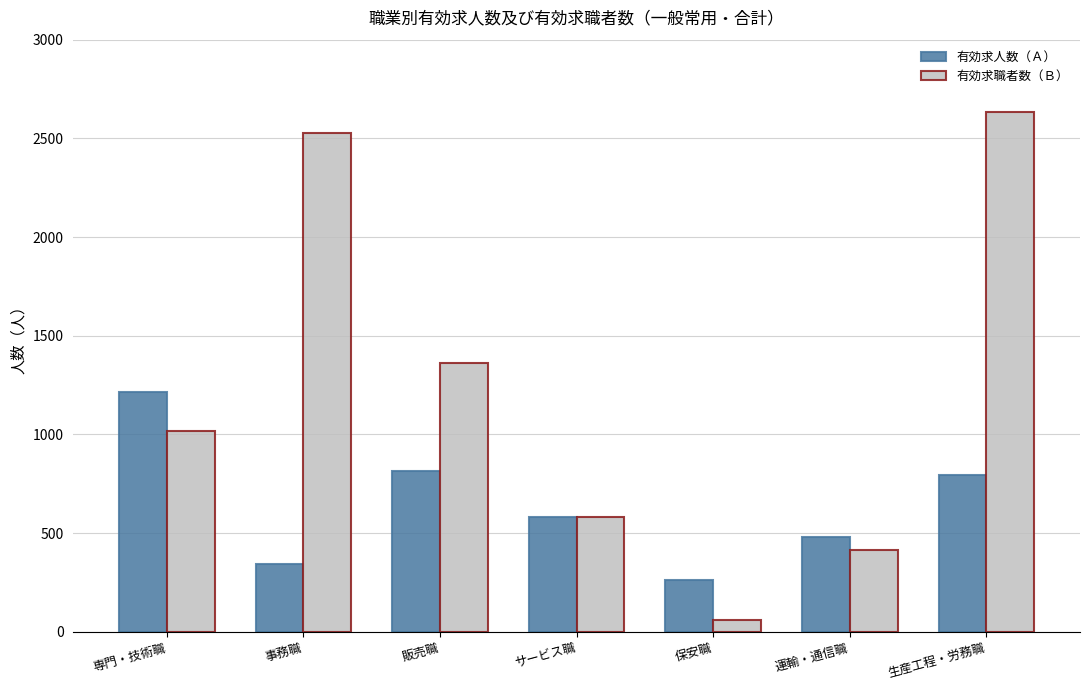

Is the value of 有効求職者数（Ｂ） at サービス職 greater than the value of 有効求人数（Ａ） at 生産工程・労務職?

No